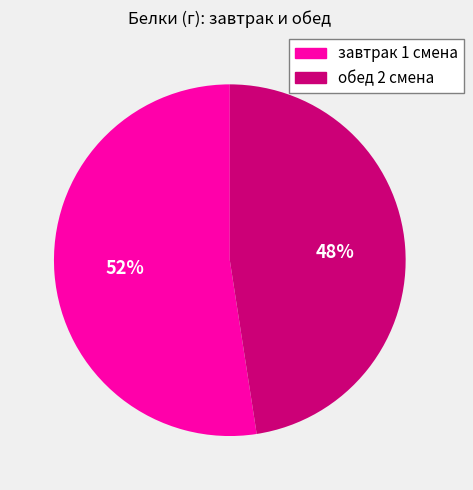

Which slice is the largest?

завтрак 1 смена